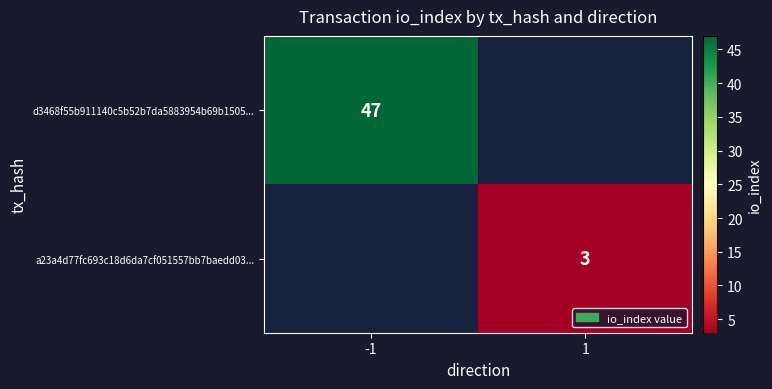

What is the minimum value shown in the chart?

3.0